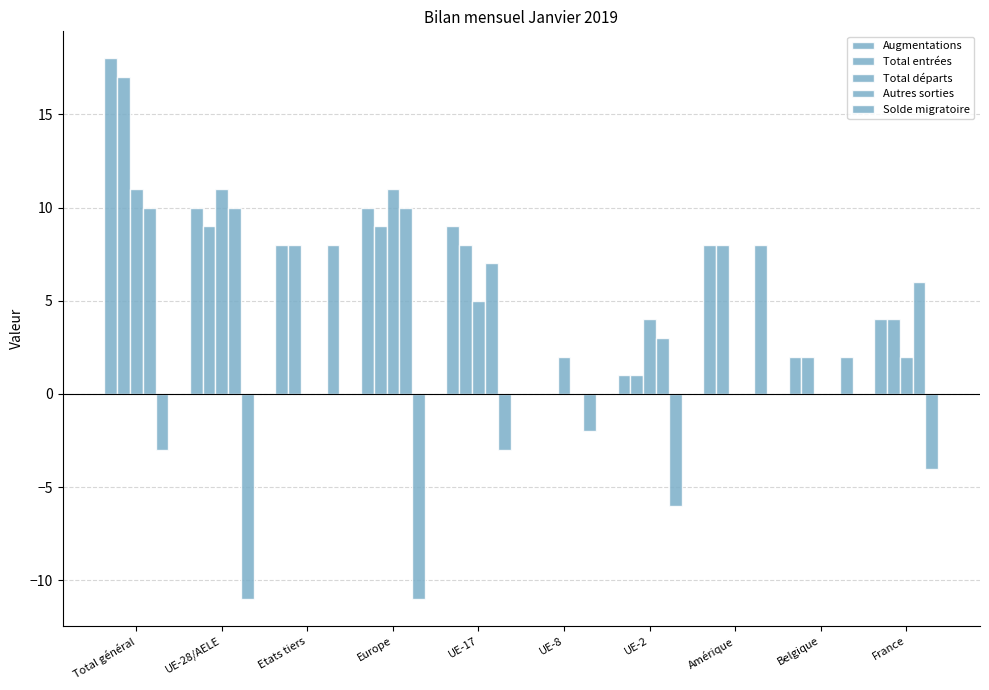

Which has a higher value, Amérique or Etats tiers?

Amérique